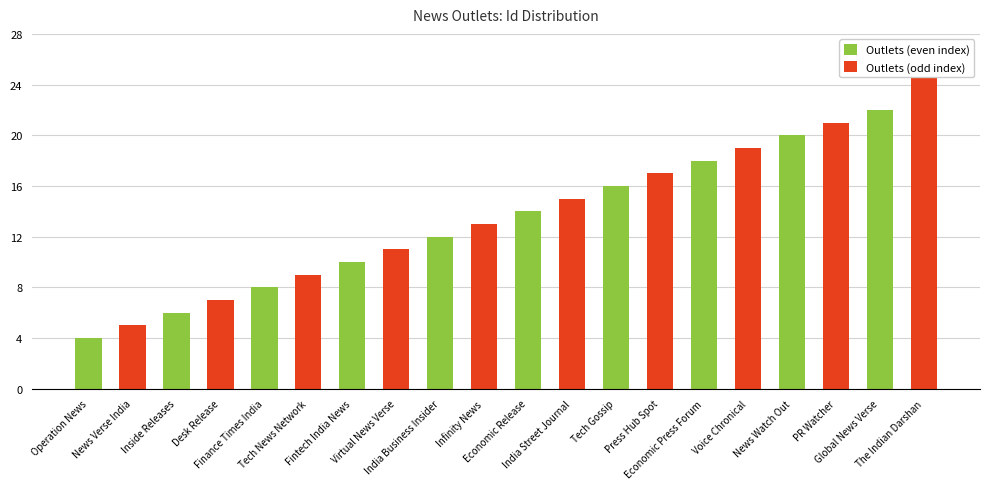

Reading left to right, extract all data points from this chart.

Operation News=4	News Verse India=5	Inside Releases=6	Desk Release=7	Finance Times India=8	Tech News Network=9	Fintech India News=10	Virtual News Verse=11	India Business Insider=12	Infinity News=13	Economic Release=14	India Street Journal=15	Tech Gossip=16	Press Hub Spot=17	Economic Press Forum=18	Voice Chronical=19	News Watch Out=20	PR Watcher=21	Global News Verse=22	The Indian Darshan=25